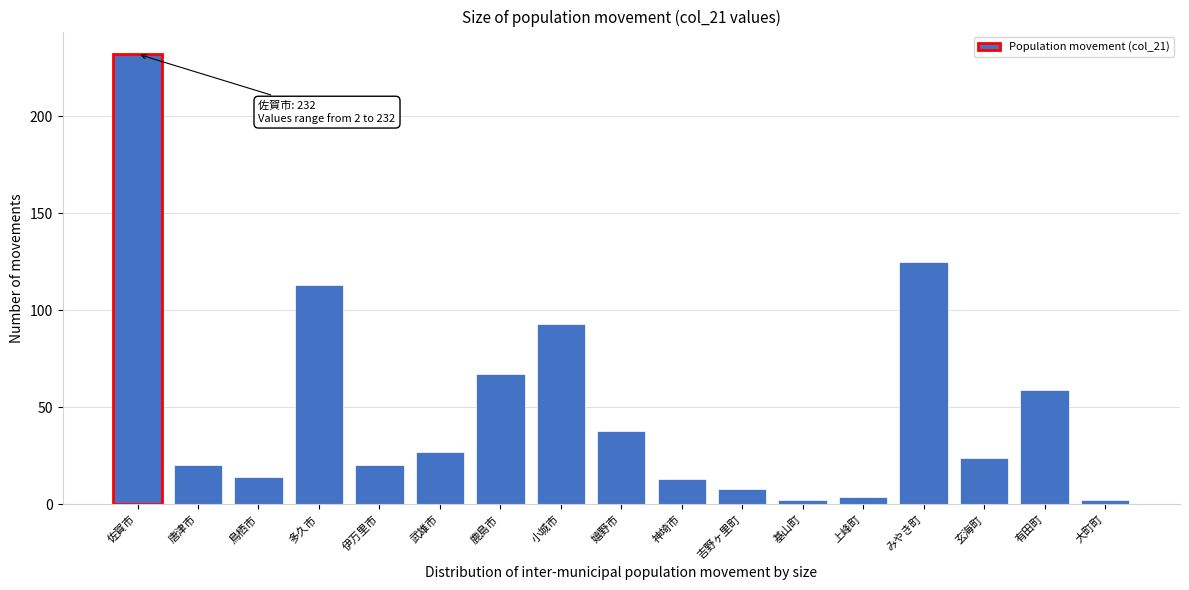

Reading left to right, extract all data points from this chart.

佐賀市=232	唐津市=20	鳥栖市=14	多久市=113	伊万里市=20	武雄市=27	鹿島市=67	小城市=93	嬉野市=38	神埼市=13	吉野ヶ里町=8	基山町=2	上峰町=4	みやき町=125	玄海町=24	有田町=59	大町町=2